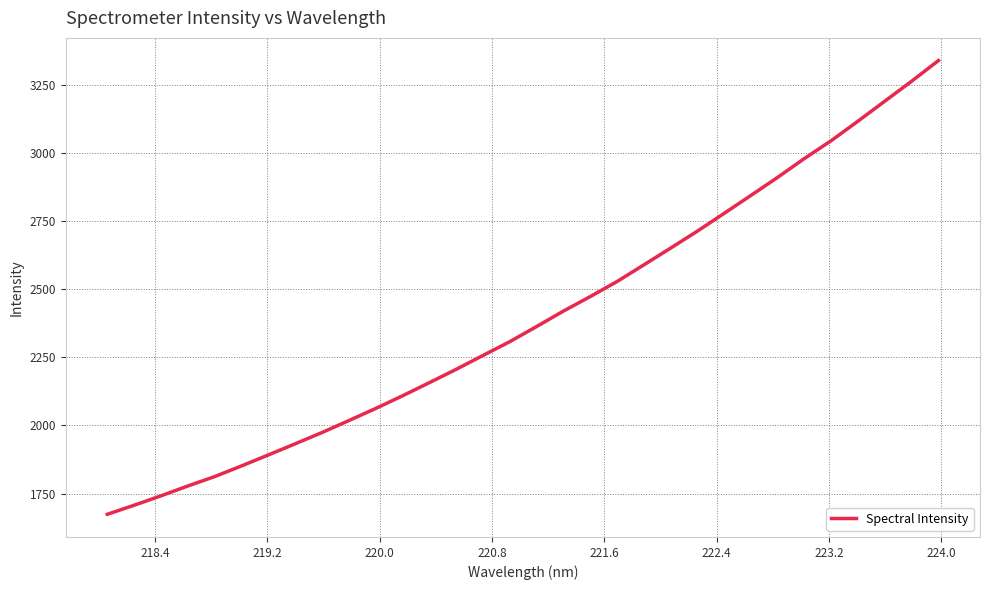

What is the greatest value displayed?

3339.2